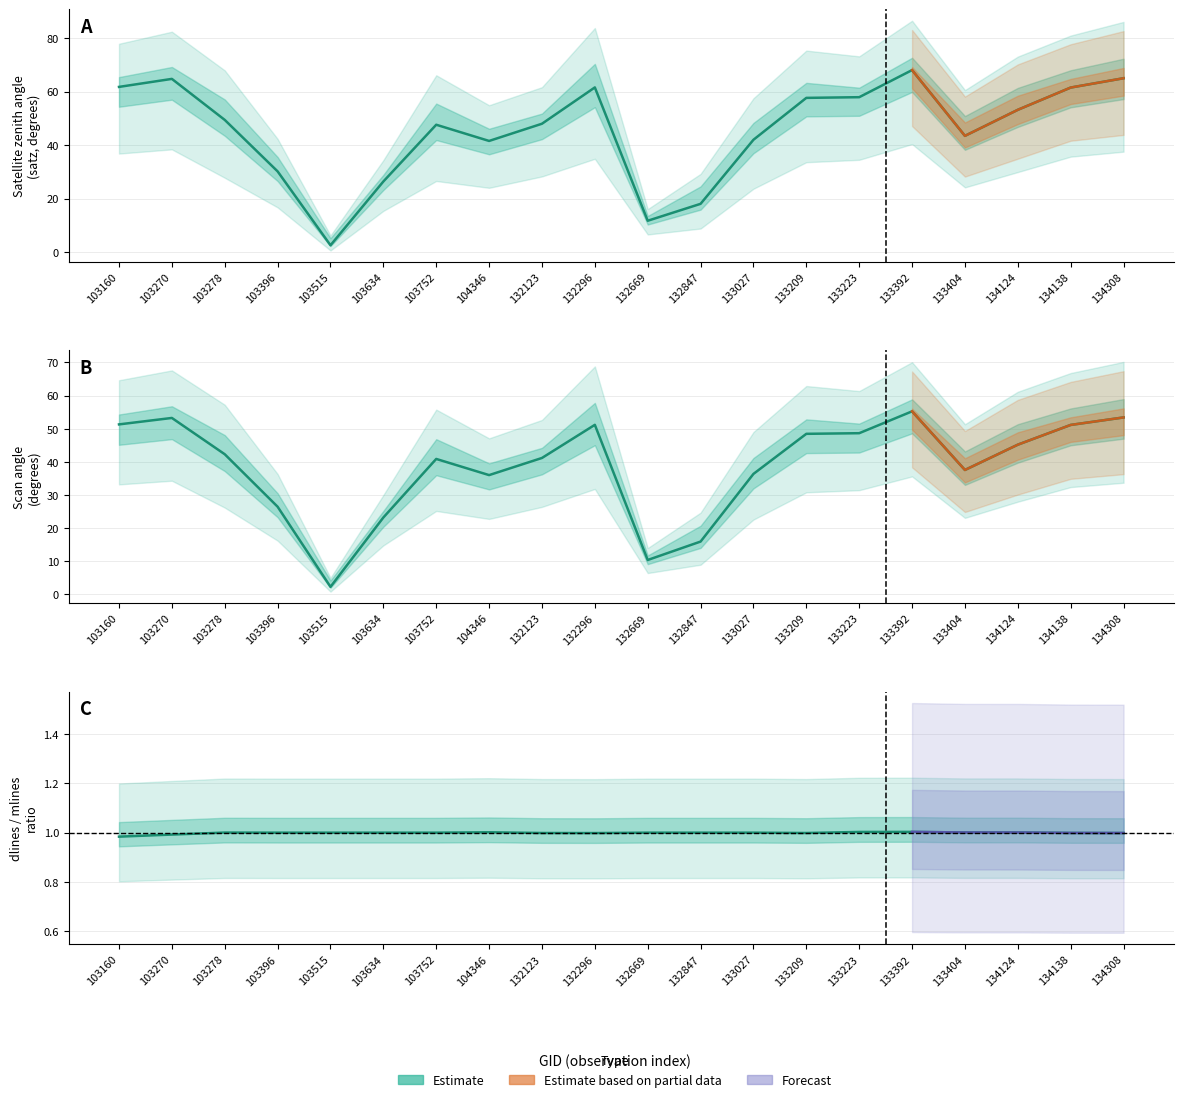

Is it true that satz equals 60.2 at 133404?

False